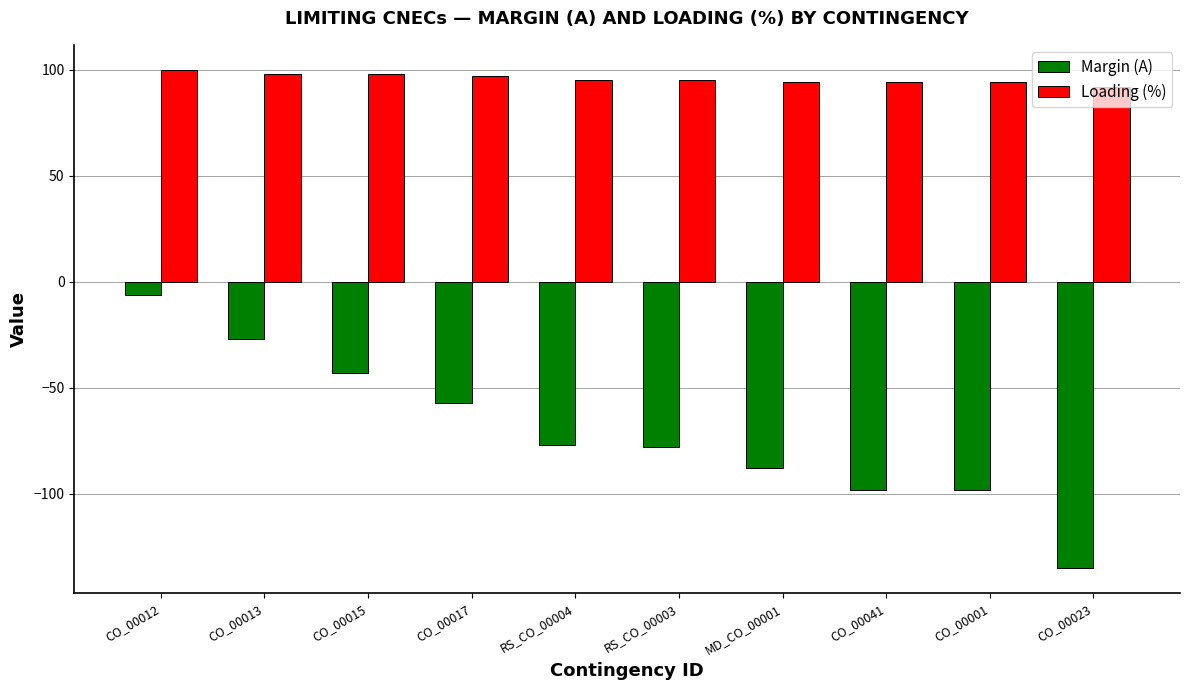

What is the label of the 5th bar from the left?

RS_CO_00004